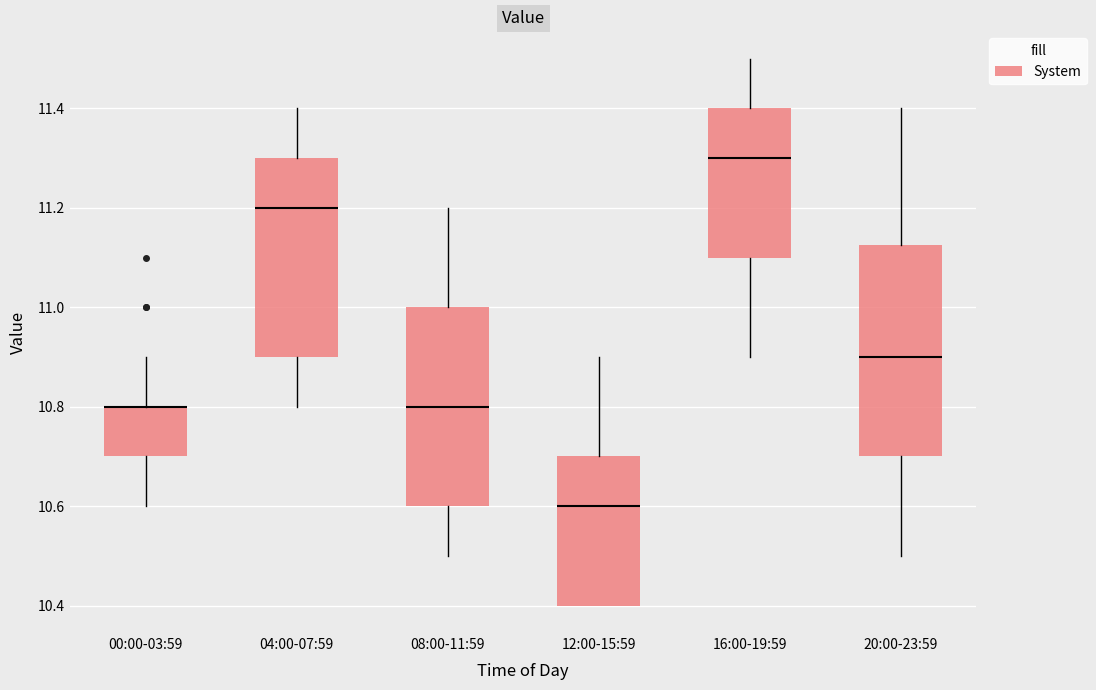

Where does the median line of the box for 20:00-23:59 sit on the y-axis? The values are not printed on the chart, so give them approximately, as read against the axis.

10.90